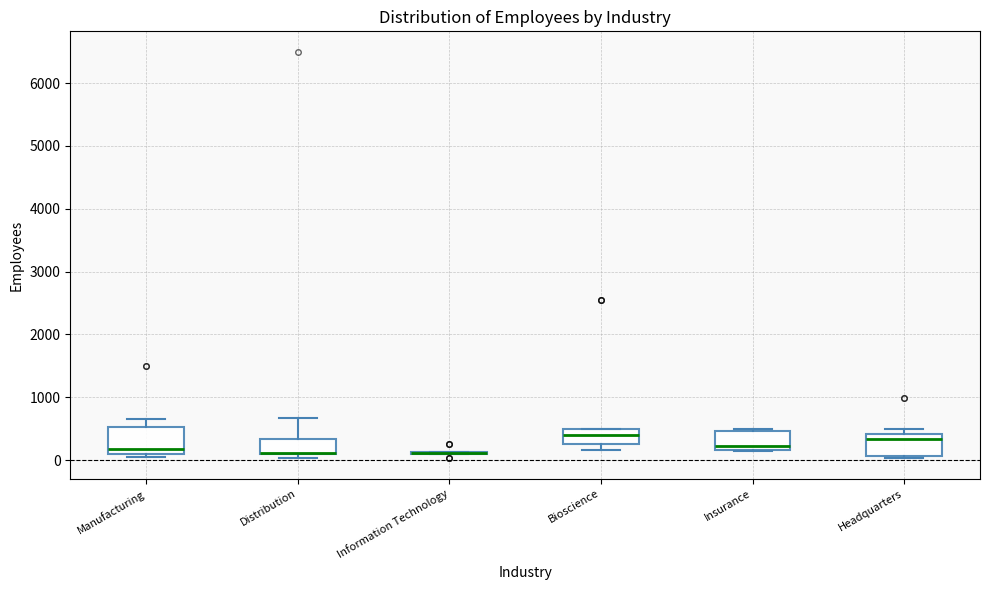

Reading left to right, read every box against the y-axis: the position of its median line, the range the box covers, and the ends of its whiskers. The values are not printed on the chart, so give them approximately, as read against the axis.

Manufacturing: median 200, box 100 to 500, whiskers 0 to 700
Distribution: median 100 (drawn on the box's lower edge), box 100 to 300, whiskers 0 to 700
Information Technology: box collapsed to a line at 100, whiskers 100 to 100
Bioscience: median 400, box 300 to 500, whiskers 200 to 500
Insurance: median 200 (just above the box's lower edge), box 200 to 500, whiskers 100 to 500 (just above the box's upper edge)
Headquarters: median 300, box 100 to 400, whiskers 0 to 500